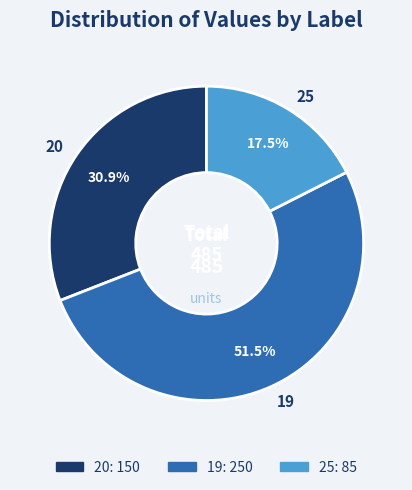

Do 19 and 20 together represent more than half of the pie?

Yes